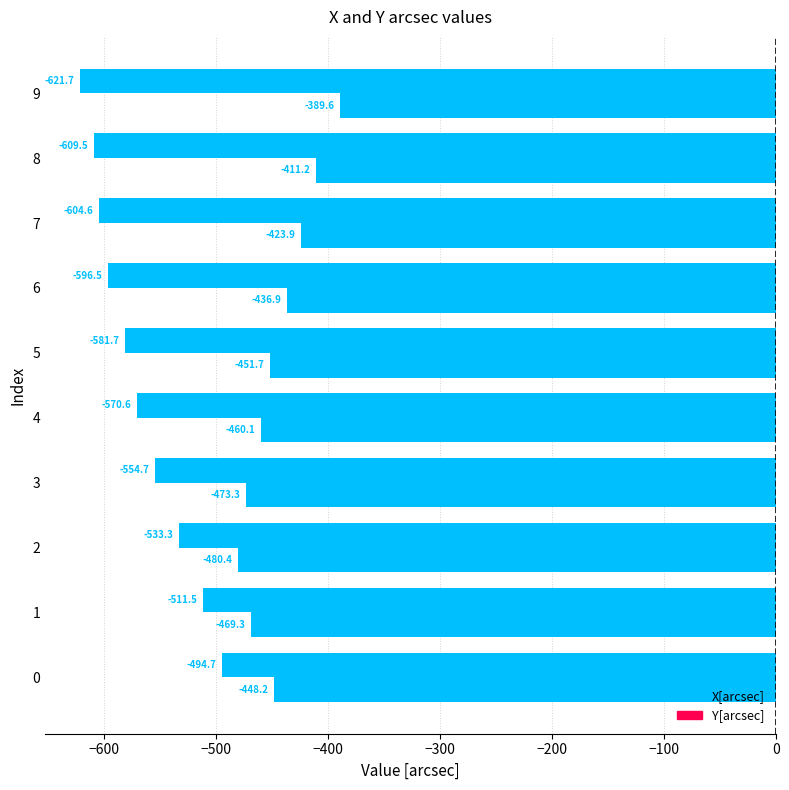

List the series in order of their overall mean, lowest first.

X[arcsec], Y[arcsec]